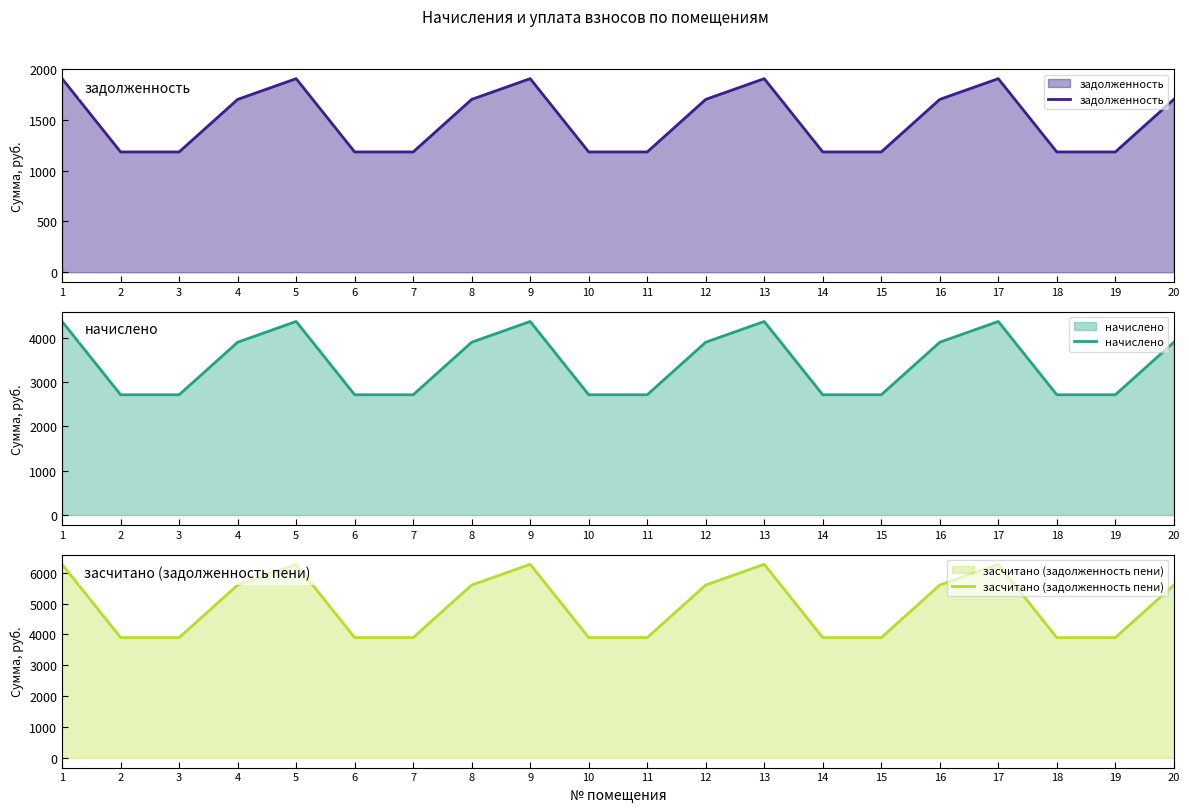

Reading left to right, list all the values displayed in this chart.

задолженность: 1=1905.1	2=1183.9	3=1183.9	4=1701.0	5=1905.1	6=1183.9	7=1183.9	8=1701.0	9=1905.1	10=1183.9	11=1183.9	12=1701.0	13=1905.1	14=1183.9	15=1183.9	16=1701.0	17=1905.1	18=1183.9	19=1183.9	20=1701.0
начислено: 1=4368.0	2=2714.4	3=2714.4	4=3900.0	5=4368.0	6=2714.4	7=2714.4	8=3900.0	9=4368.0	10=2714.4	11=2714.4	12=3900.0	13=4368.0	14=2714.4	15=2714.4	16=3900.0	17=4368.0	18=2714.4	19=2714.4	20=3900.0
засчитано (задолженность пени): 1=6273.1	2=3898.3	3=3898.3	4=5601.0	5=6273.1	6=3898.3	7=3898.3	8=5601.0	9=6273.1	10=3898.3	11=3898.3	12=5601.0	13=6273.1	14=3898.3	15=3898.3	16=5601.0	17=6273.1	18=3898.3	19=3898.3	20=5601.0